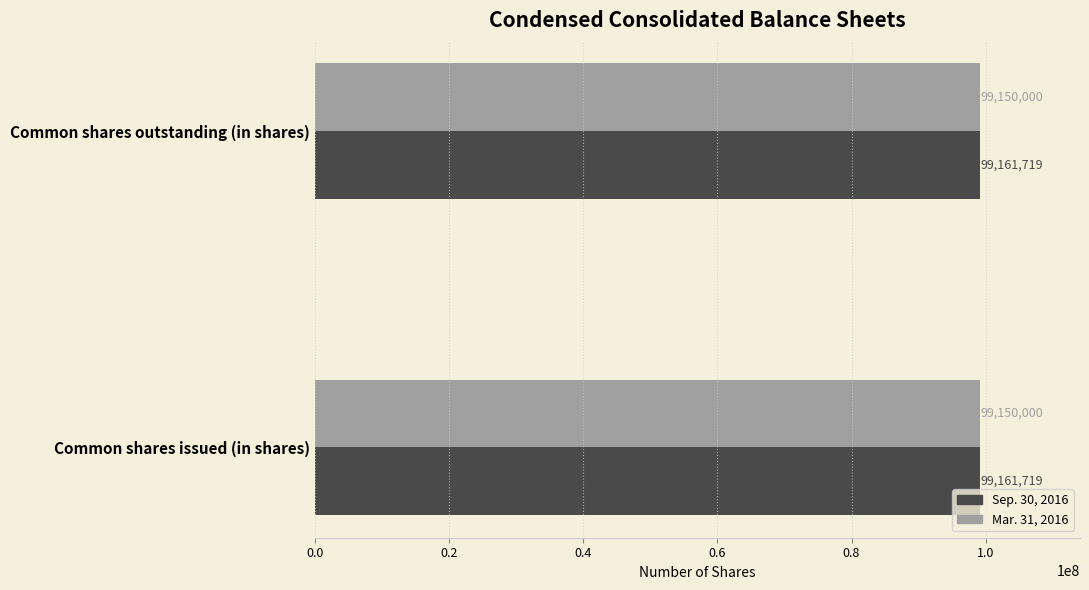

The Sep. 30, 2016 series shows 99161719 at Common shares issued (in shares). True or false?

True